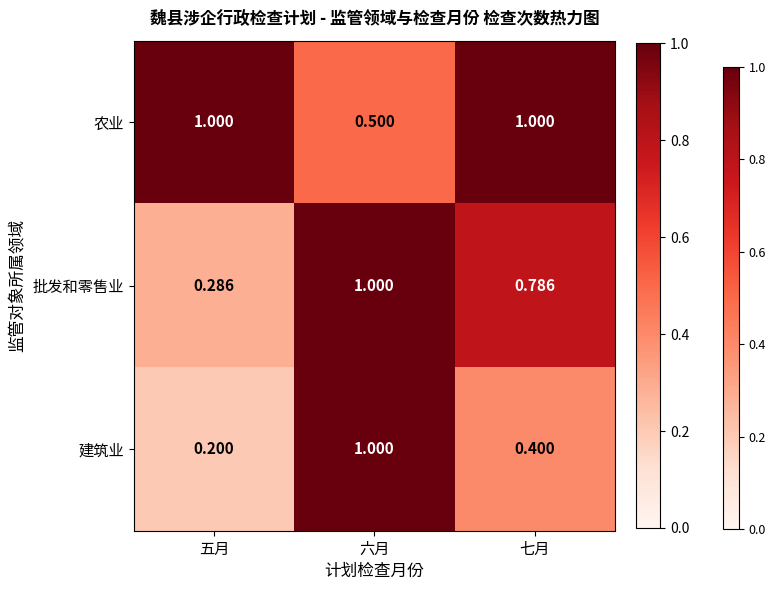

Rank the series by their average value, from lowest to highest.

建筑业, 批发和零售业, 农业